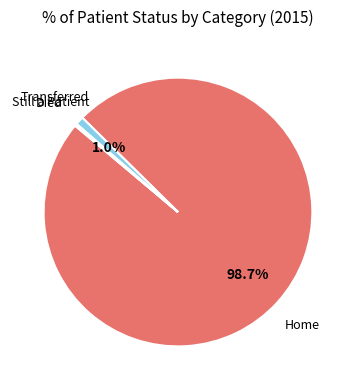

Which slice is the largest?

Home